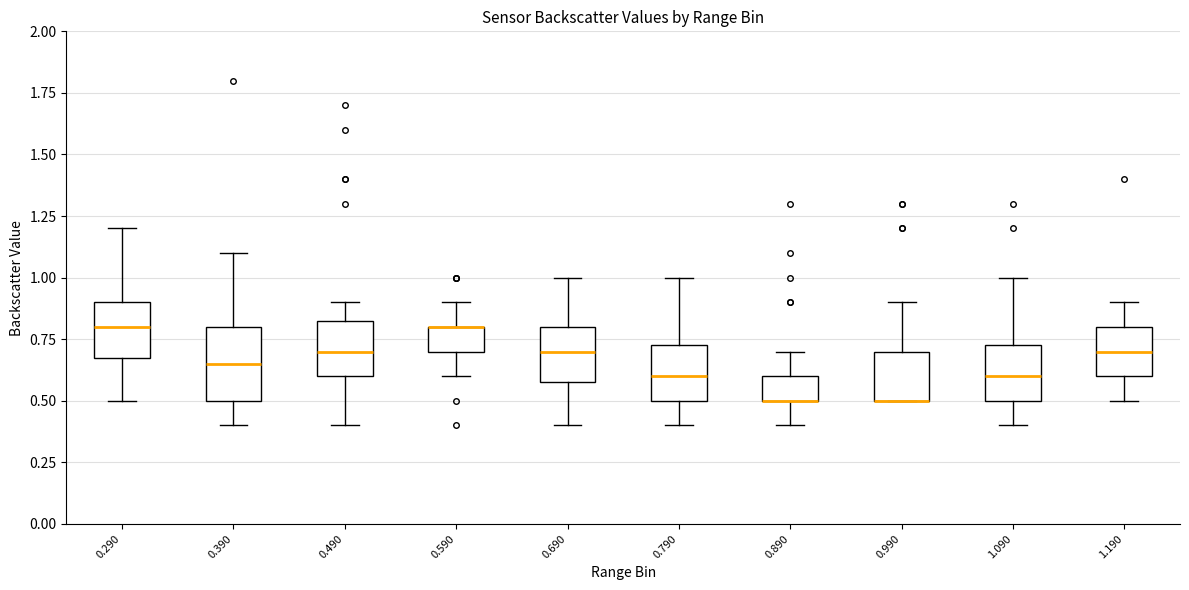

Reading left to right, transcribe this box plot: for each box, give where its median line is, the range the box spans, and where its two whiskers end, as read against the y-axis. The values are not printed on the chart, so give them approximately, as read against the axis.

0.290: median 0.80, box 0.70 to 0.90, whiskers 0.50 to 1.20
0.390: median 0.65, box 0.50 to 0.80, whiskers 0.40 to 1.10
0.490: median 0.70, box 0.60 to 0.85, whiskers 0.40 to 0.90
0.590: median 0.80 (drawn on the box's upper edge), box 0.70 to 0.80, whiskers 0.60 to 0.90
0.690: median 0.70, box 0.60 to 0.80, whiskers 0.40 to 1.00
0.790: median 0.60, box 0.50 to 0.75, whiskers 0.40 to 1.00
0.890: median 0.50 (drawn on the box's lower edge), box 0.50 to 0.60, whiskers 0.40 to 0.70
0.990: median 0.50 (drawn on the box's lower edge), box 0.50 to 0.70, whiskers 0.50 to 0.90
1.090: median 0.60, box 0.50 to 0.75, whiskers 0.40 to 1.00
1.190: median 0.70, box 0.60 to 0.80, whiskers 0.50 to 0.90